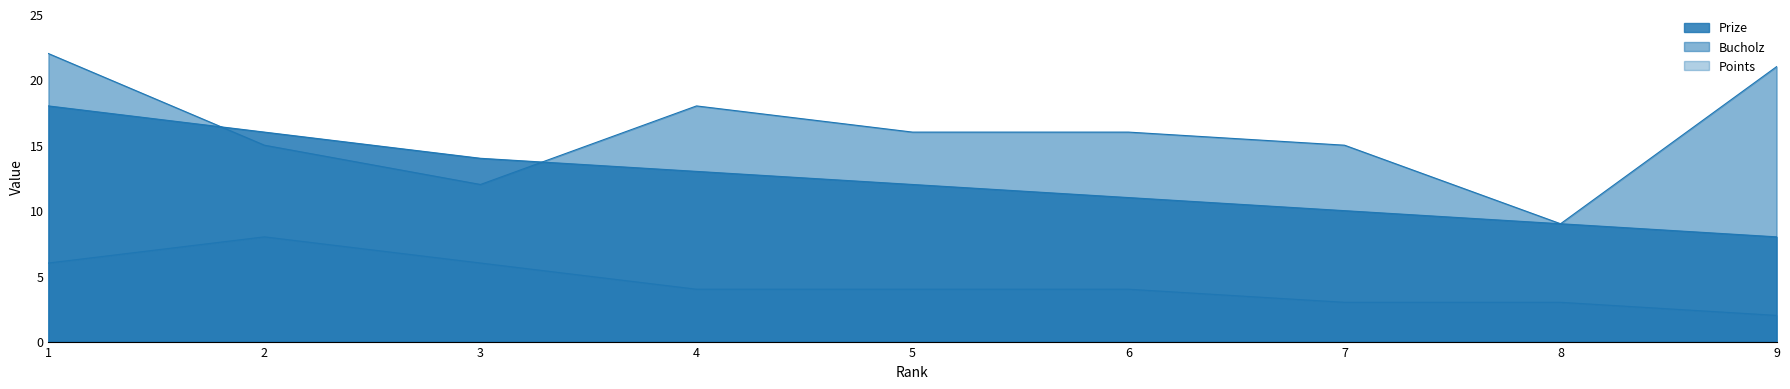

Count the Prize values in the range 10 to 14.

5